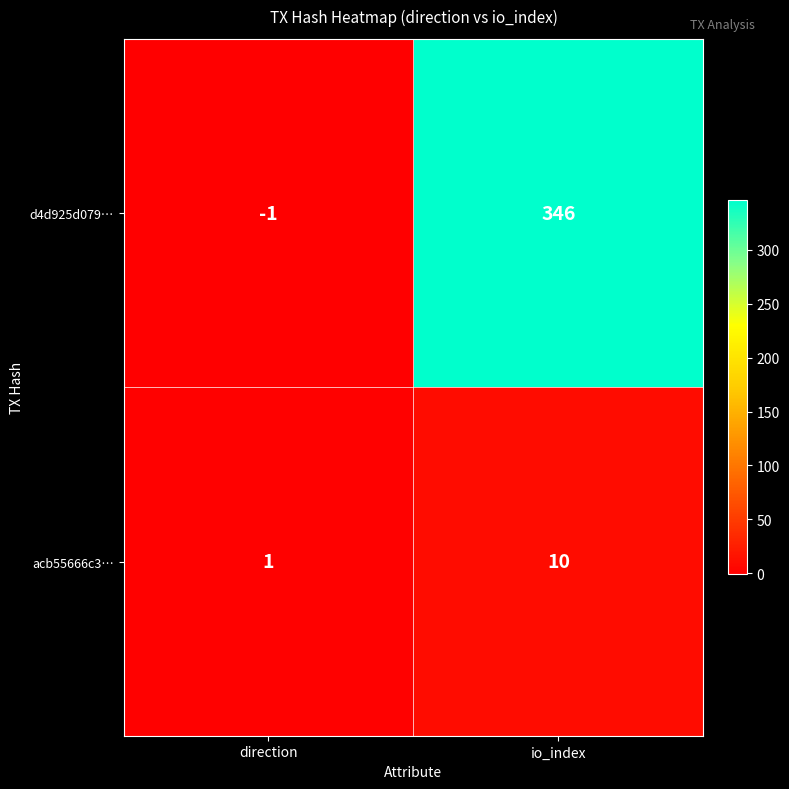

Which series changed the most between direction and io_index?

d4d925d079…